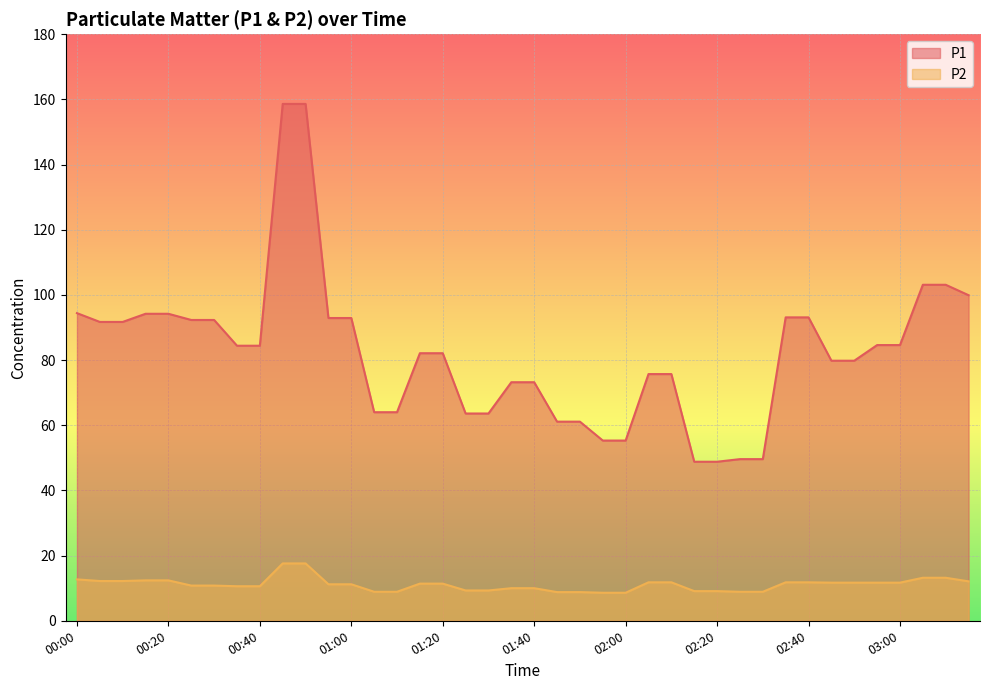

Reading left to right, list all the values displayed in this chart.

P1: 00:00=94.4	00:05=91.7	00:10=91.7	00:15=94.2	00:20=94.2	00:25=92.3	00:30=92.3	00:35=84.4	00:40=84.4	00:45=158.6	00:50=158.6	00:55=92.9	01:00=92.9	01:05=64.0	01:10=64.0	01:15=82.1	01:20=82.1	01:25=63.6	01:30=63.6	01:35=73.2	01:40=73.2	01:45=61.1	01:50=61.1	01:55=55.3	02:00=55.3	02:05=75.7	02:10=75.7	02:15=48.8	02:20=48.8	02:25=49.6	02:30=49.6	02:35=93.1	02:40=93.1	02:45=79.8	02:50=79.8	02:55=84.6	03:00=84.6	03:05=103.1	03:10=103.1	03:15=99.9
P2: 00:00=12.7	00:05=12.2	00:10=12.2	00:15=12.4	00:20=12.4	00:25=10.8	00:30=10.8	00:35=10.6	00:40=10.6	00:45=17.6	00:50=17.6	00:55=11.2	01:00=11.2	01:05=8.9	01:10=8.9	01:15=11.4	01:20=11.4	01:25=9.3	01:30=9.3	01:35=10.0	01:40=10.0	01:45=8.8	01:50=8.8	01:55=8.6	02:00=8.6	02:05=11.8	02:10=11.8	02:15=9.1	02:20=9.1	02:25=8.9	02:30=8.9	02:35=11.8	02:40=11.8	02:45=11.7	02:50=11.7	02:55=11.7	03:00=11.7	03:05=13.2	03:10=13.2	03:15=12.1